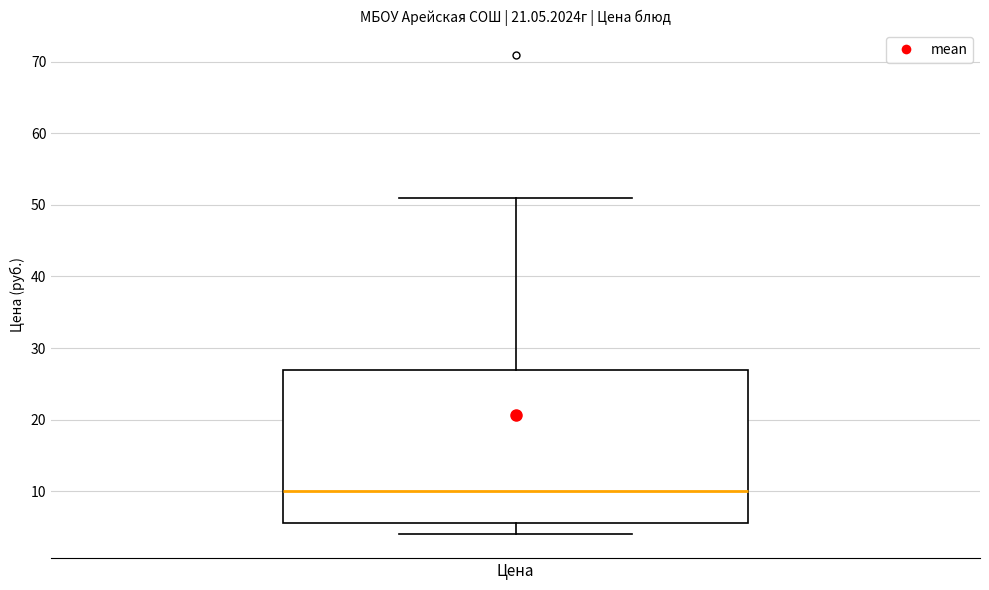

Where is the lower edge of the box for Цена on the y-axis? The values are not printed on the chart, so give them approximately, as read against the axis.

6